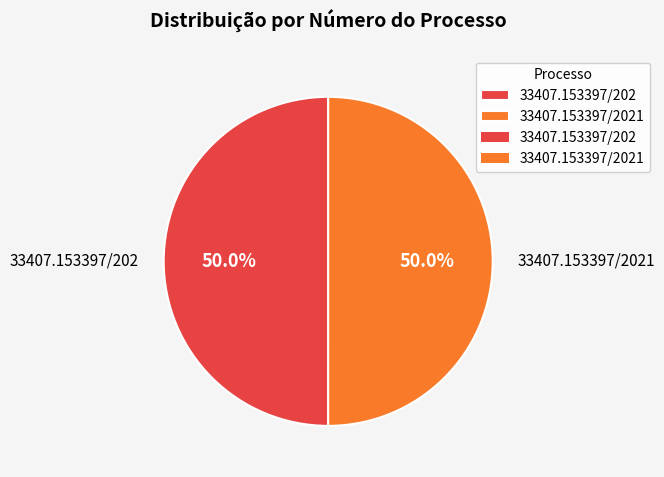

What percentage is the 33407.153397/202 slice, to the nearest percent?

50%